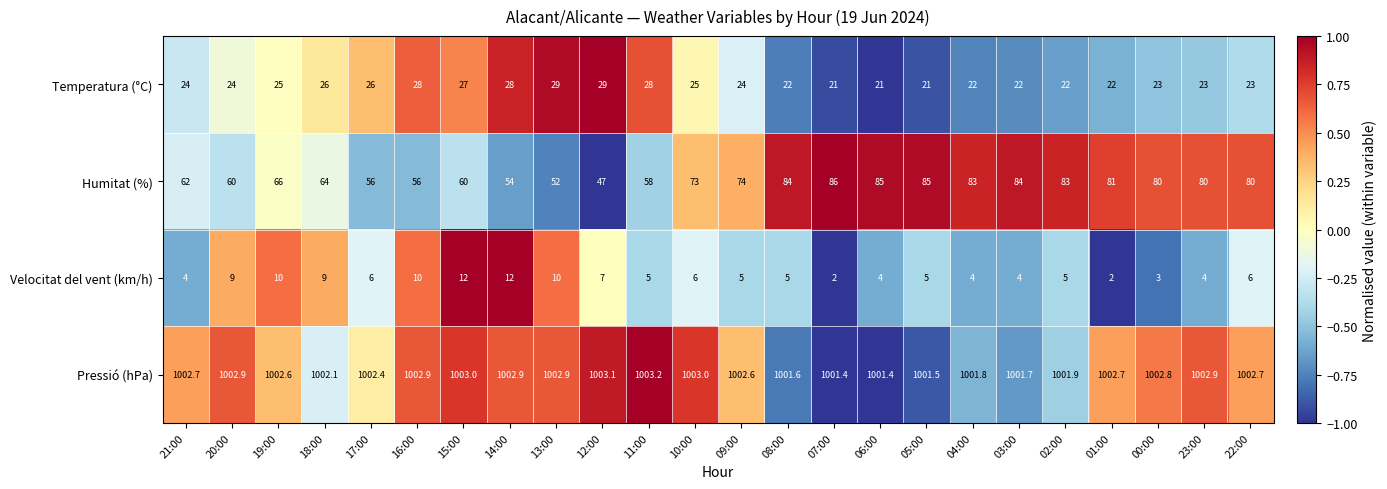

Which series has the widest spread of values?

Humitat (%)